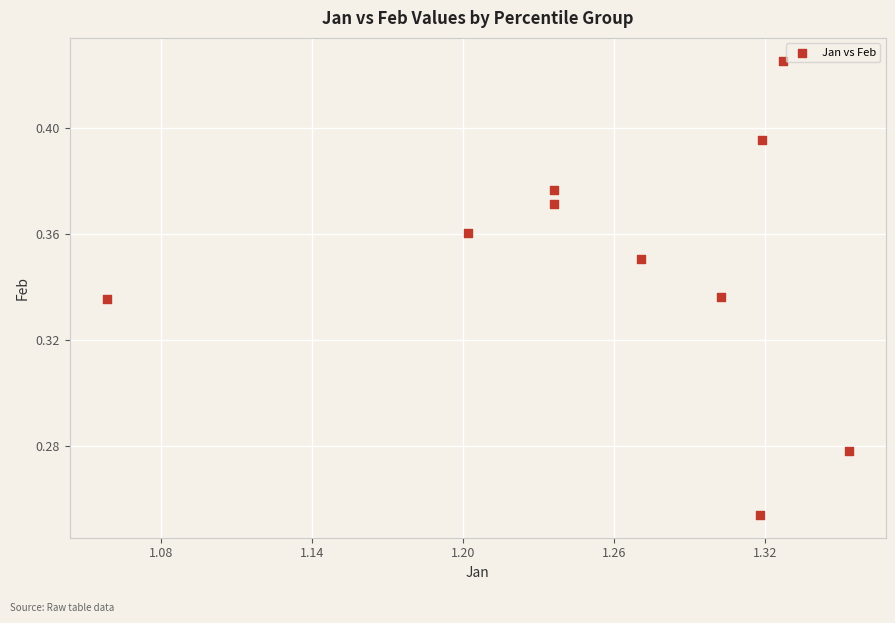

What is the average X value?

1.3